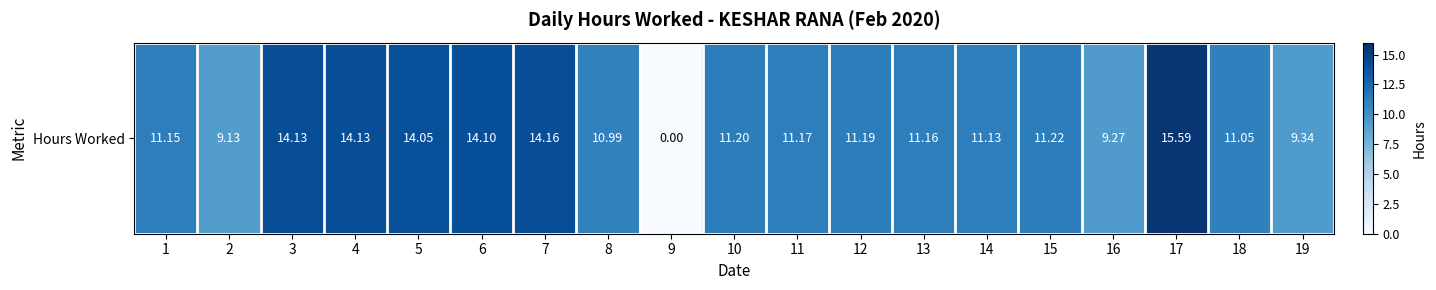

Which category has the highest value across all series?

17